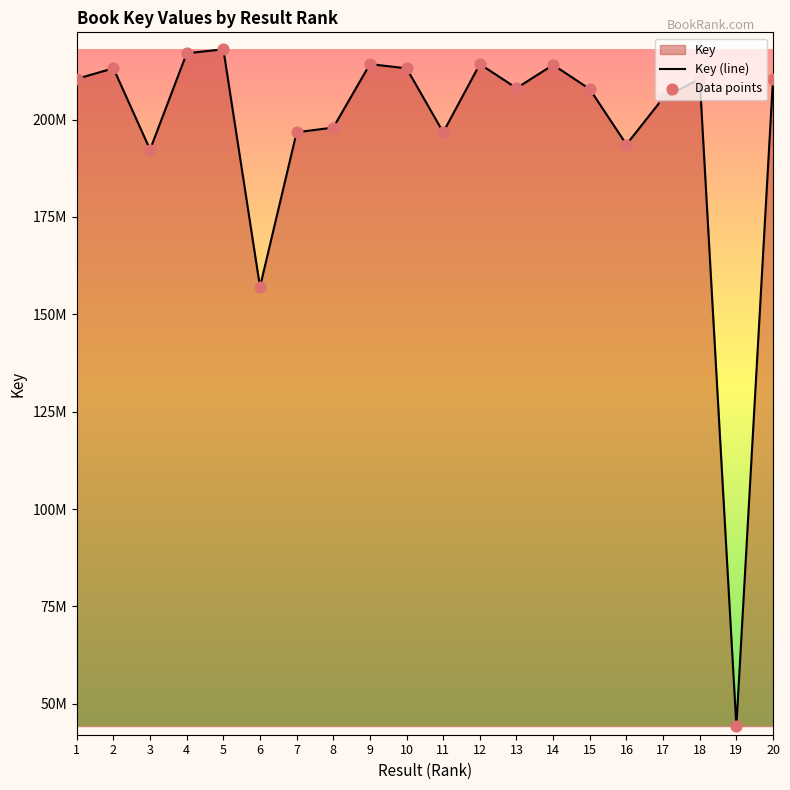

Approximately how many times larger is the value at 16 compared to 10?

0.9